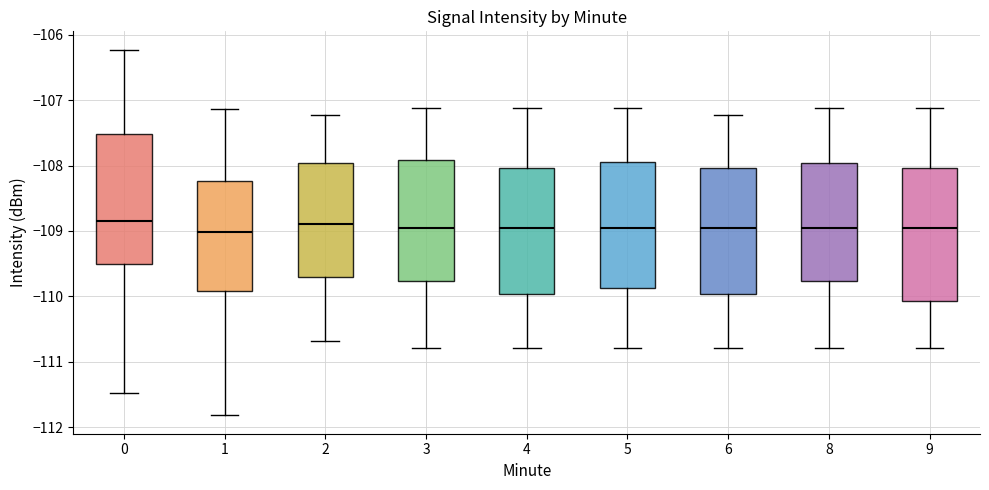

Reading left to right, transcribe this box plot: for each box, give where its median line is, the range the box spans, and where its two whiskers end, as read against the y-axis. The values are not printed on the chart, so give them approximately, as read against the axis.

0: median -108.8, box -109.5 to -107.5, whiskers -111.5 to -106.2
1: median -109.0, box -109.9 to -108.2, whiskers -111.8 to -107.1
2: median -108.9, box -109.7 to -108.0, whiskers -110.7 to -107.2
3: median -109.0, box -109.8 to -107.9, whiskers -110.8 to -107.1
4: median -109.0, box -110.0 to -108.0, whiskers -110.8 to -107.1
5: median -109.0, box -109.9 to -107.9, whiskers -110.8 to -107.1
6: median -109.0, box -110.0 to -108.0, whiskers -110.8 to -107.2
8: median -109.0, box -109.8 to -108.0, whiskers -110.8 to -107.1
9: median -109.0, box -110.1 to -108.0, whiskers -110.8 to -107.1